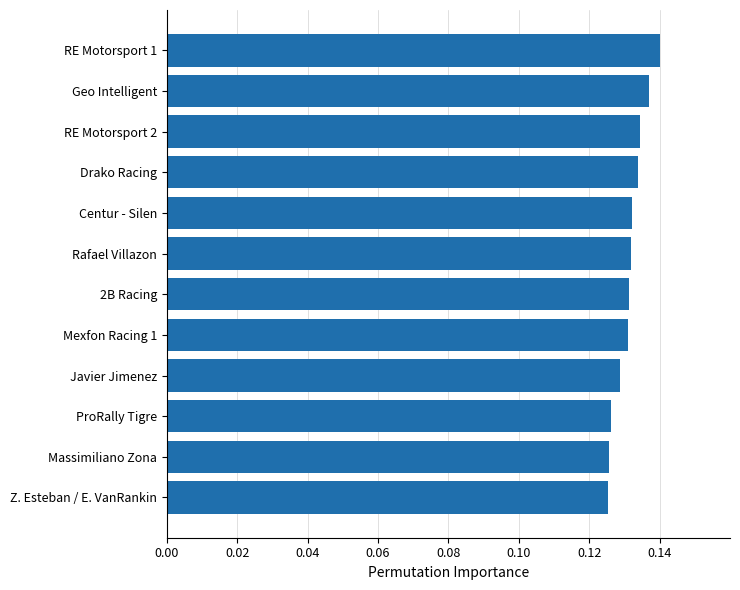

Count the values in the range 0 to 1.

12